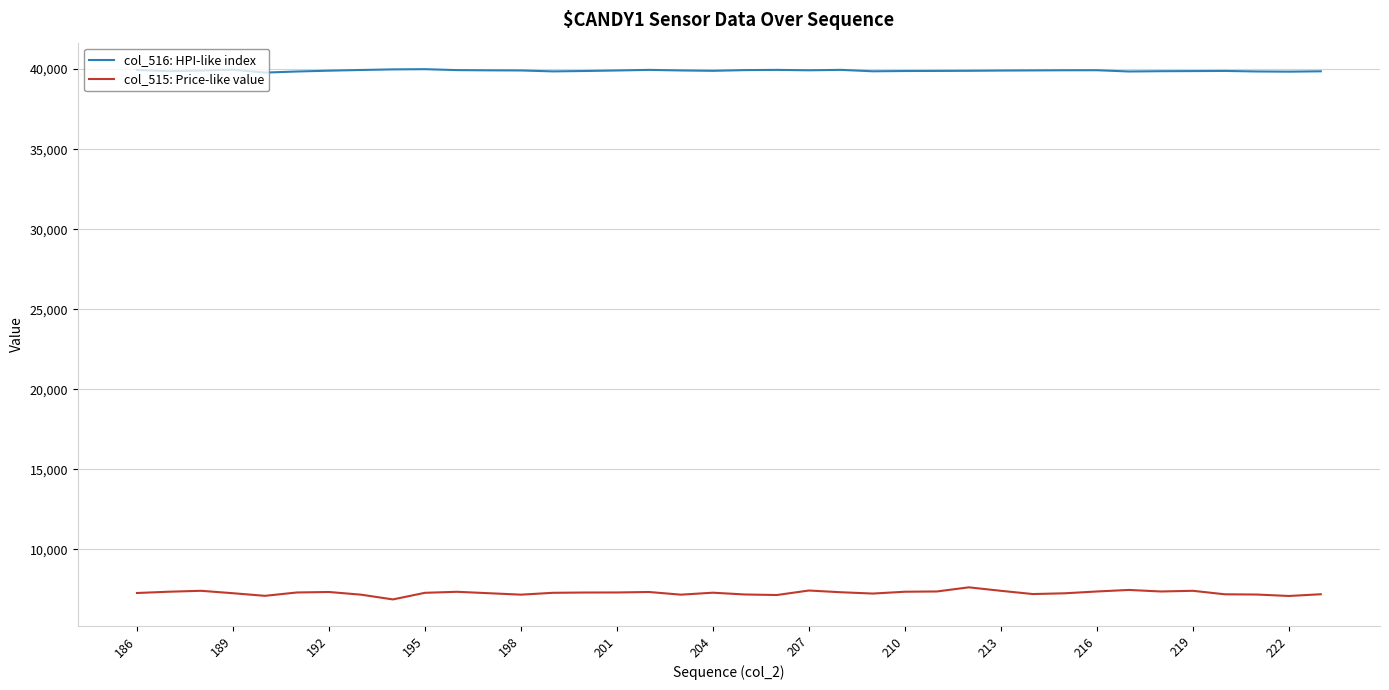

How many lines are shown in the chart?

2